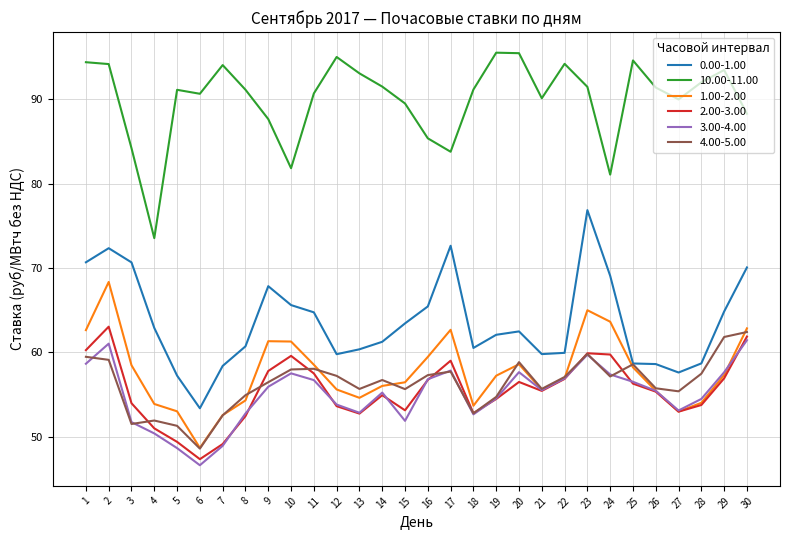

Which series has the widest spread of values?

0.00-1.00